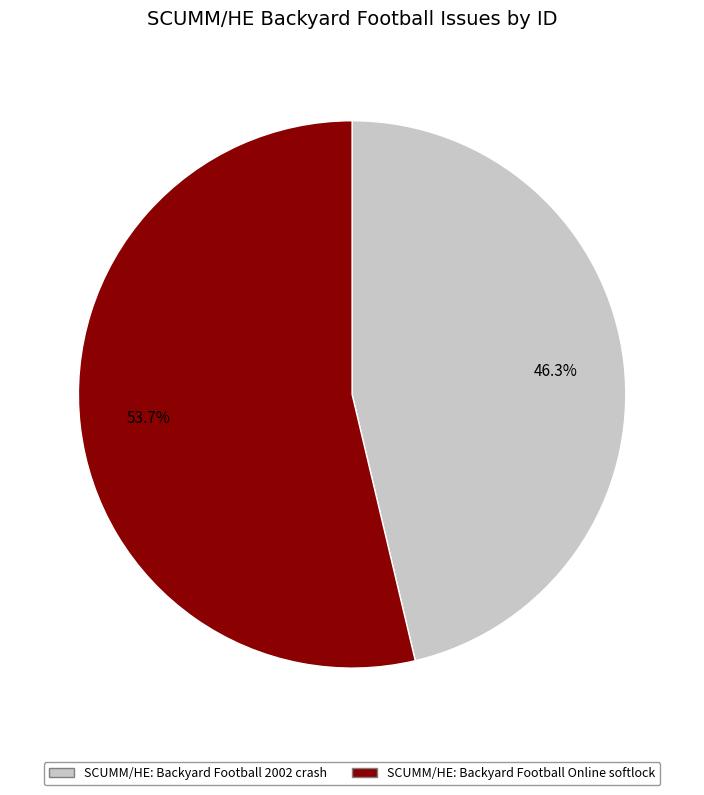

How many slices are in this pie chart?

2